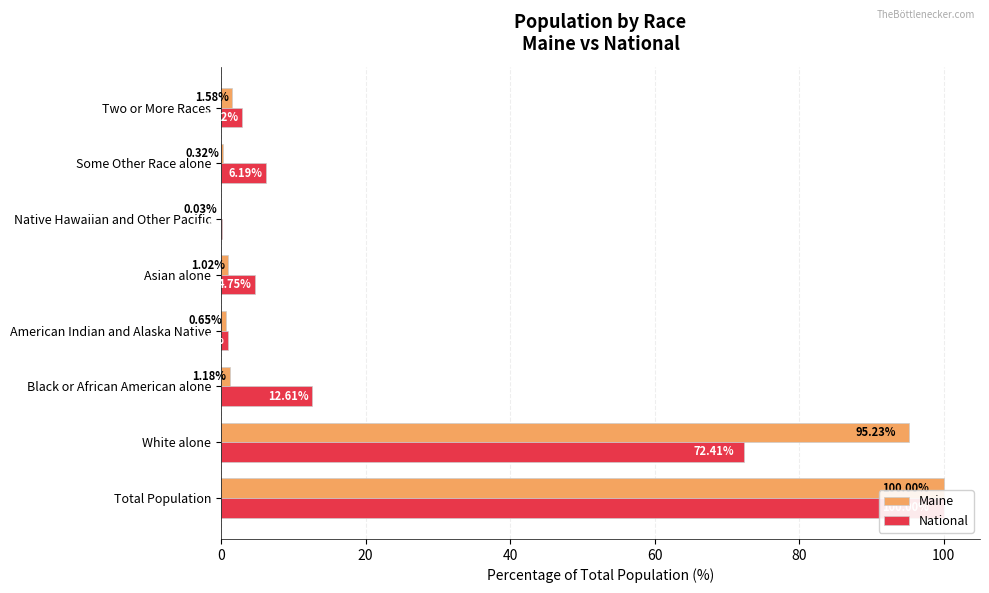

How many data points in Maine are above 1?

5